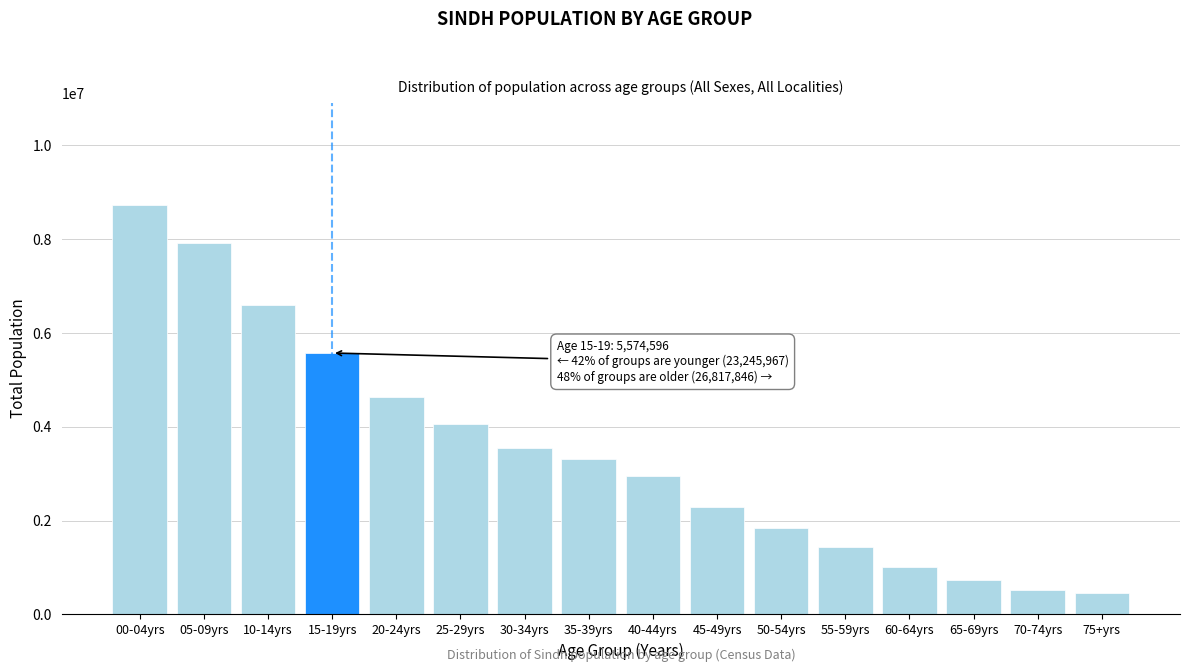

Reading left to right, extract all data points from this chart.

8727677	7926474	6591816	5574596	4644814	4058826	3550148	3313970	2948767	2281840	1852171	1442095	1020215	739215	518515	447270